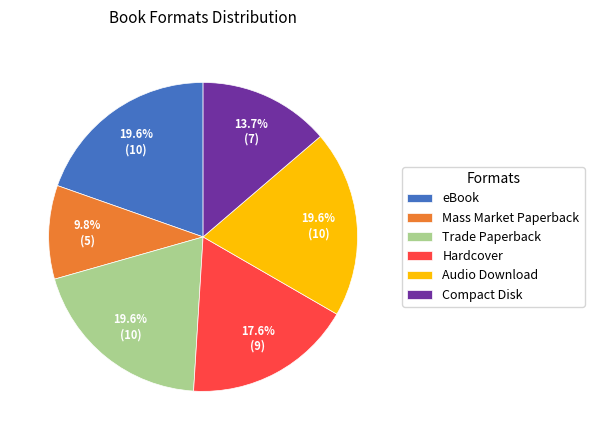

How many segments does this pie chart have?

6